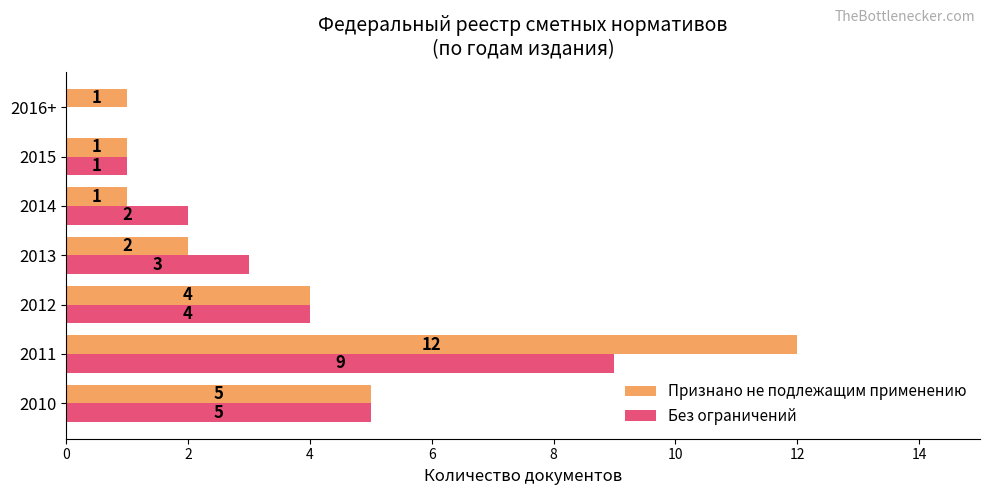

True or false: Без ограничений has a value of 2 at 2015.

False